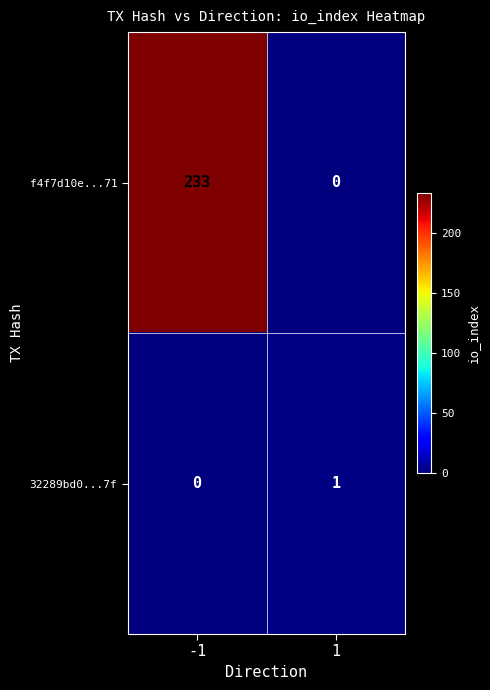

Which series has the widest spread of values?

f4f7d10e...71